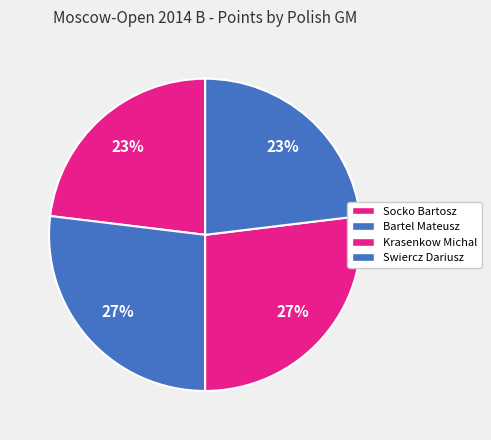

How many slices are in this pie chart?

4